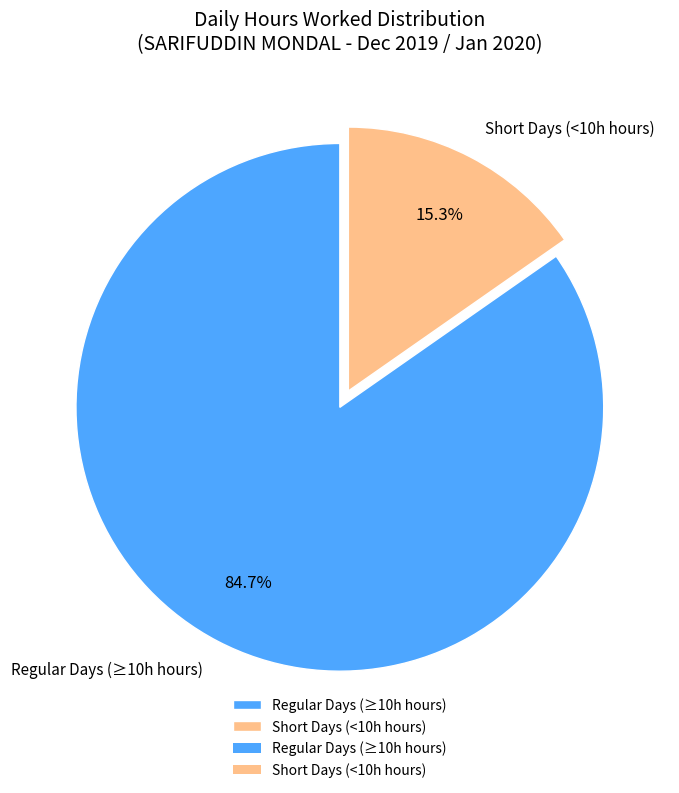

Combined, do Regular Days (≥10h hours) and Short Days (<10h hours) account for over 50%?

Yes